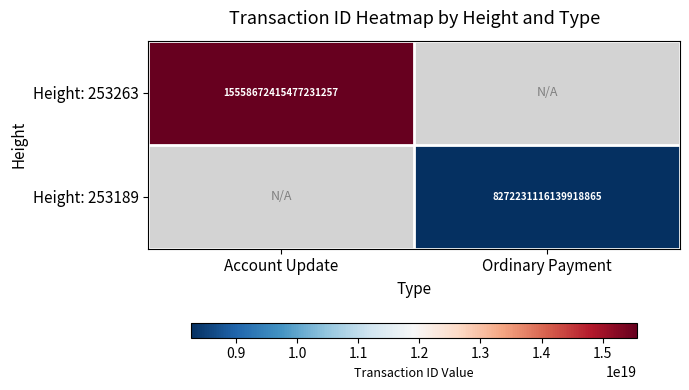

How many data points does each series have?

2